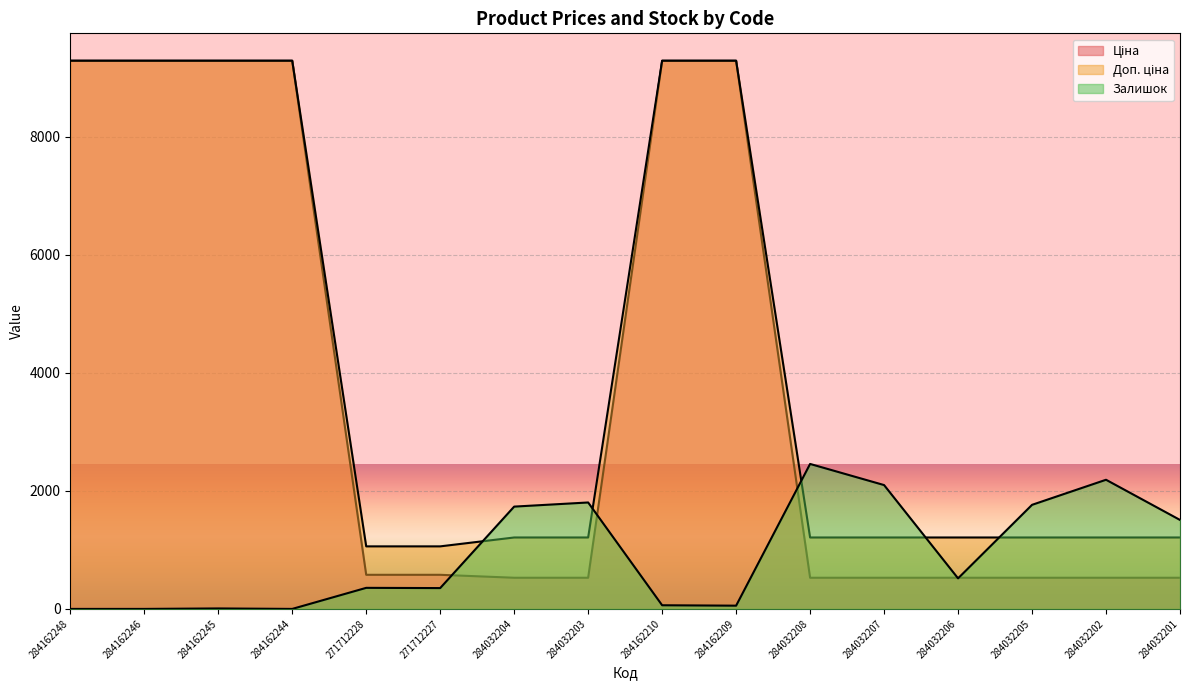

How many lines are shown in the chart?

3